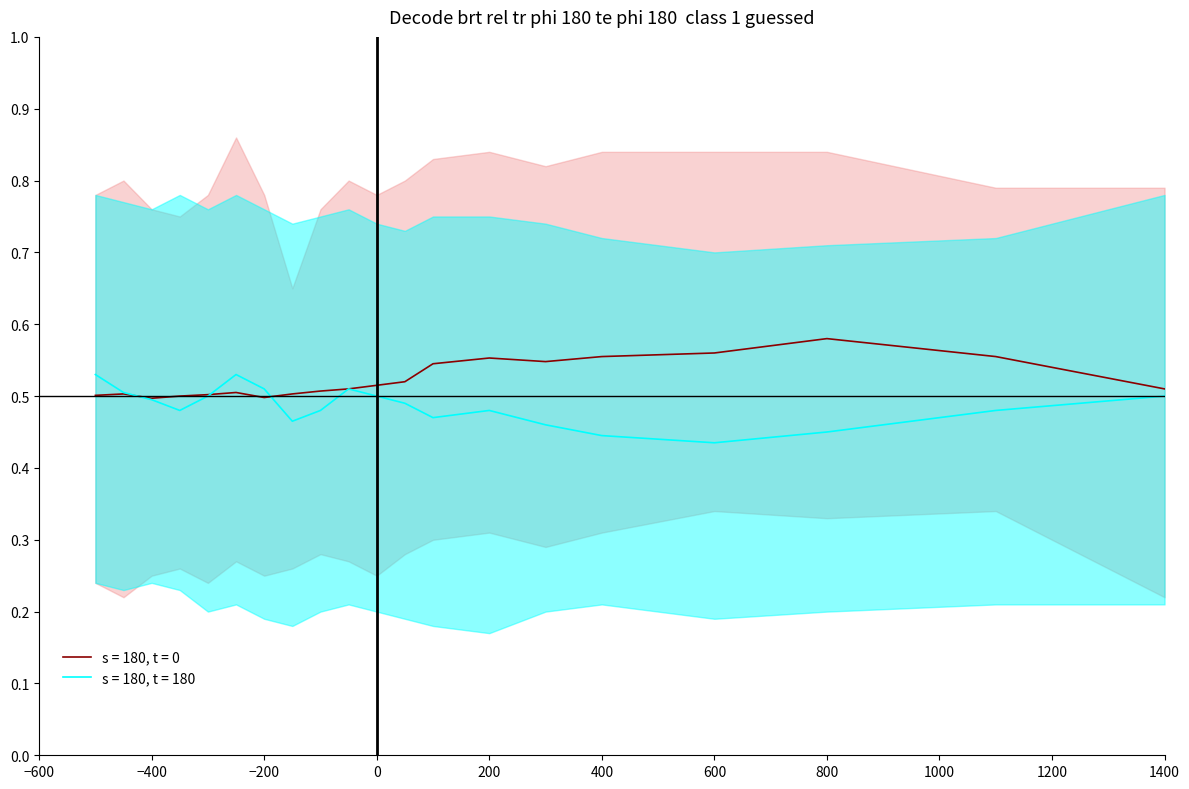

At which category is the sum across all series the highest?

5